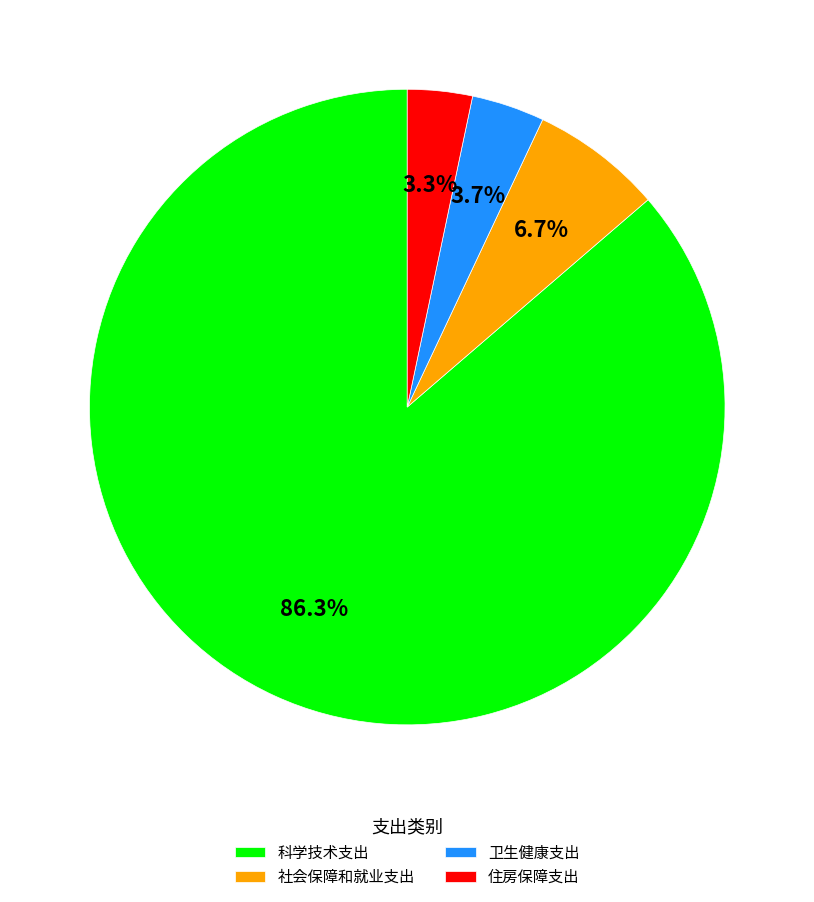

Which category accounts for the majority?

科学技术支出